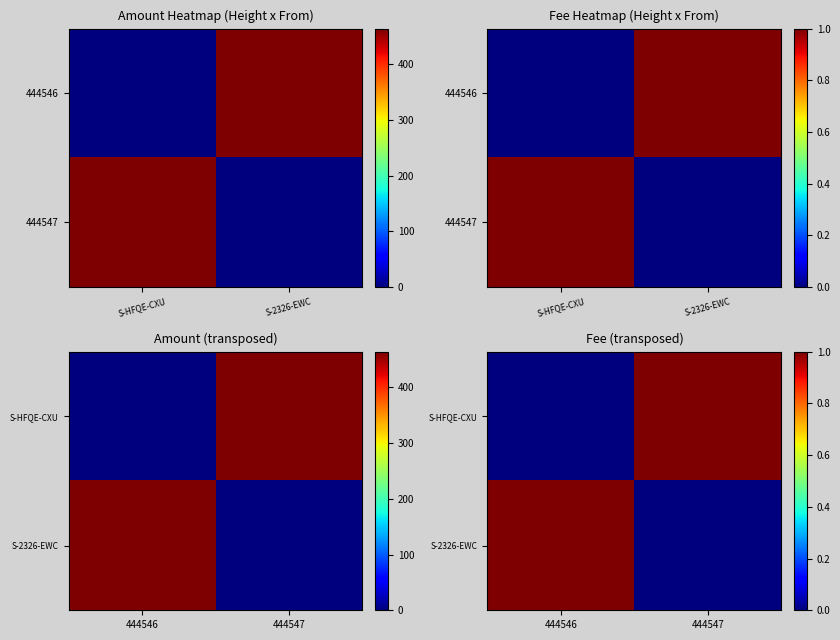

Is it true that S-2326-EWC equals 0 at 444547?

False